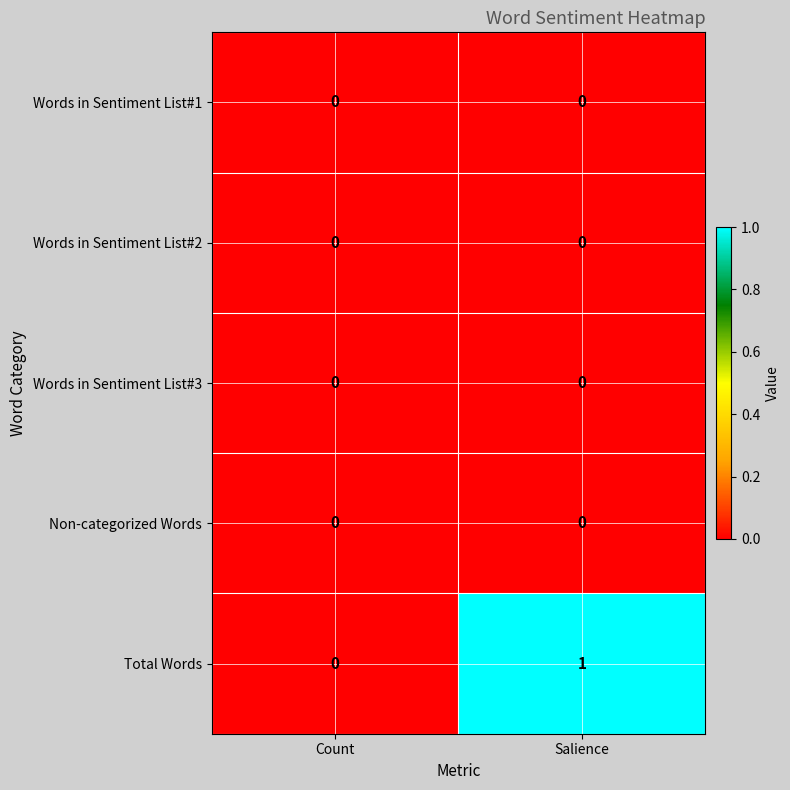

Rank the categories by Total Words value from lowest to highest.

Count, Salience